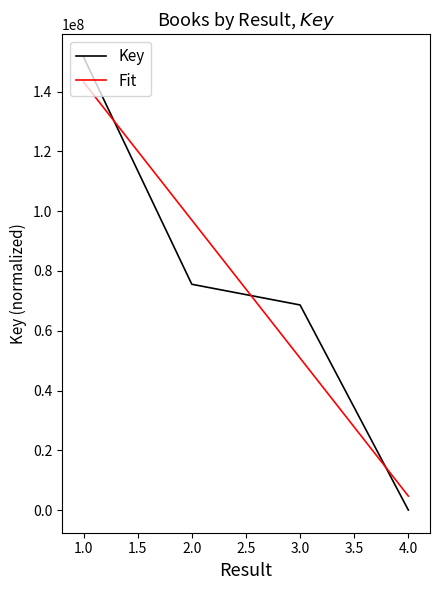

The value of Key at 2.0 is 128205088.6. True or false?

False